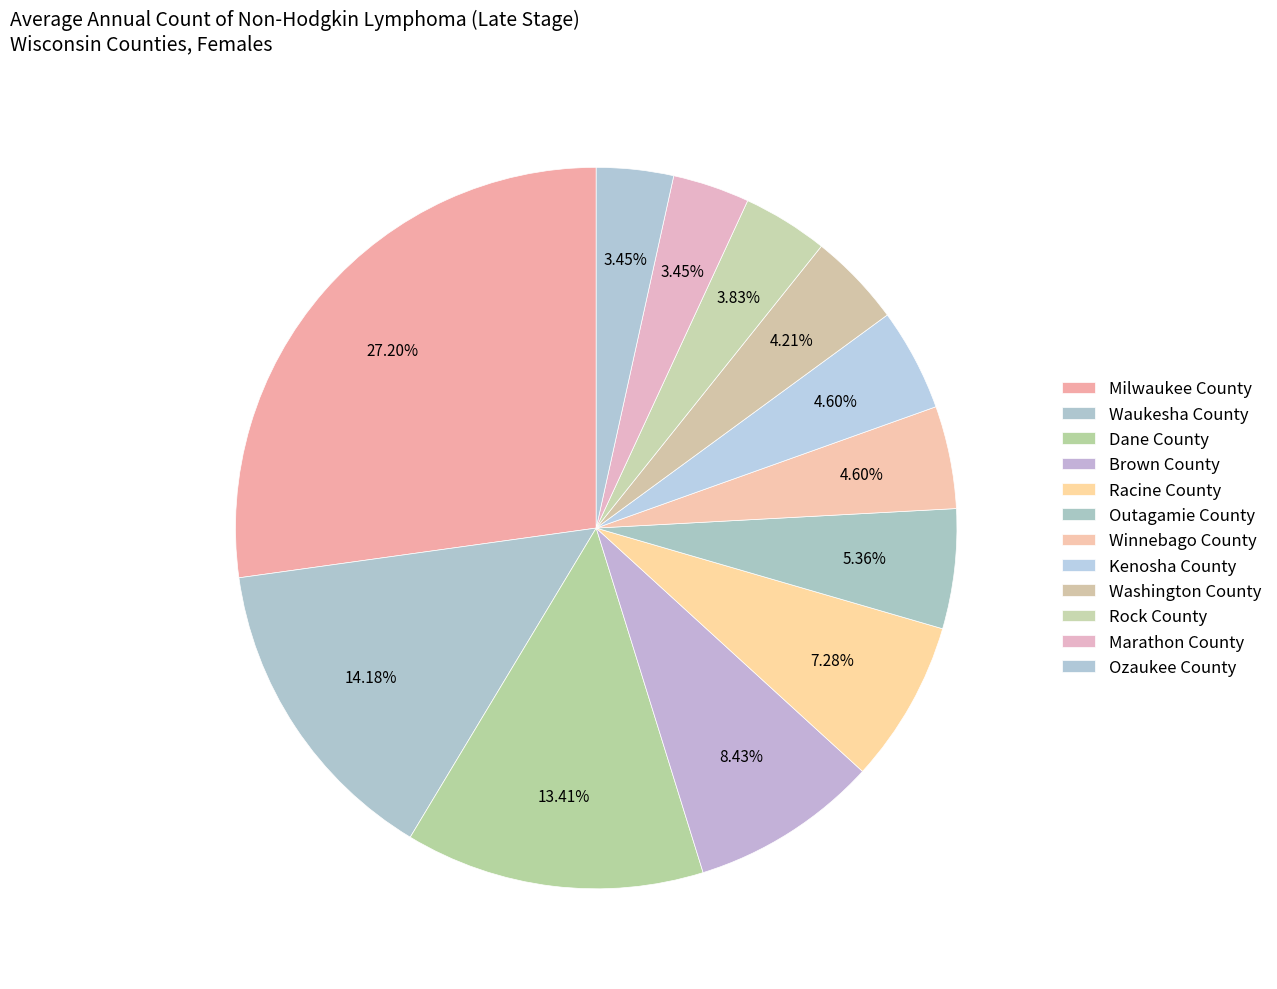

Which slice is the largest?

Milwaukee County